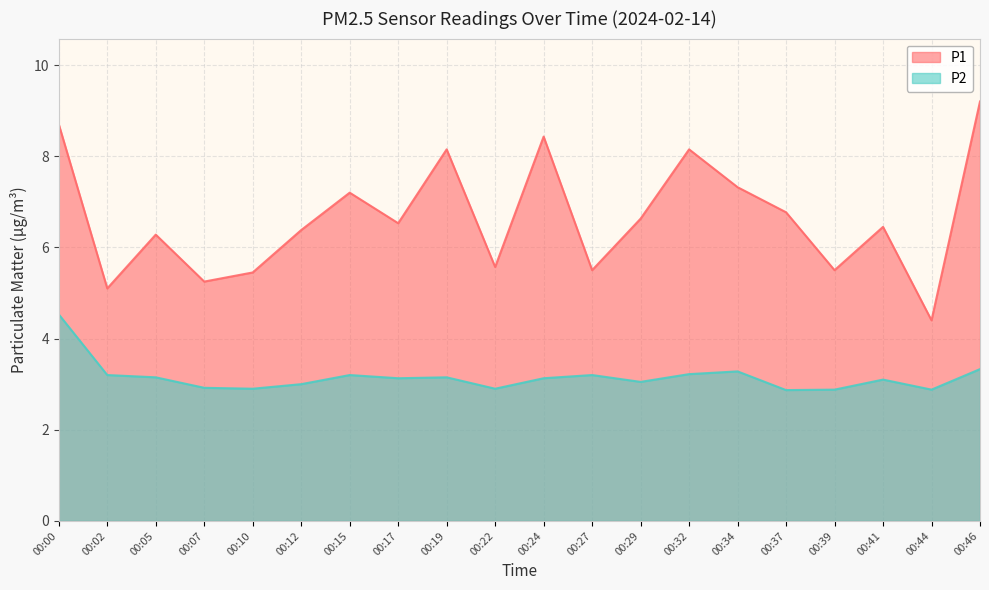

What is the lowest value of the P2 series?

2.9